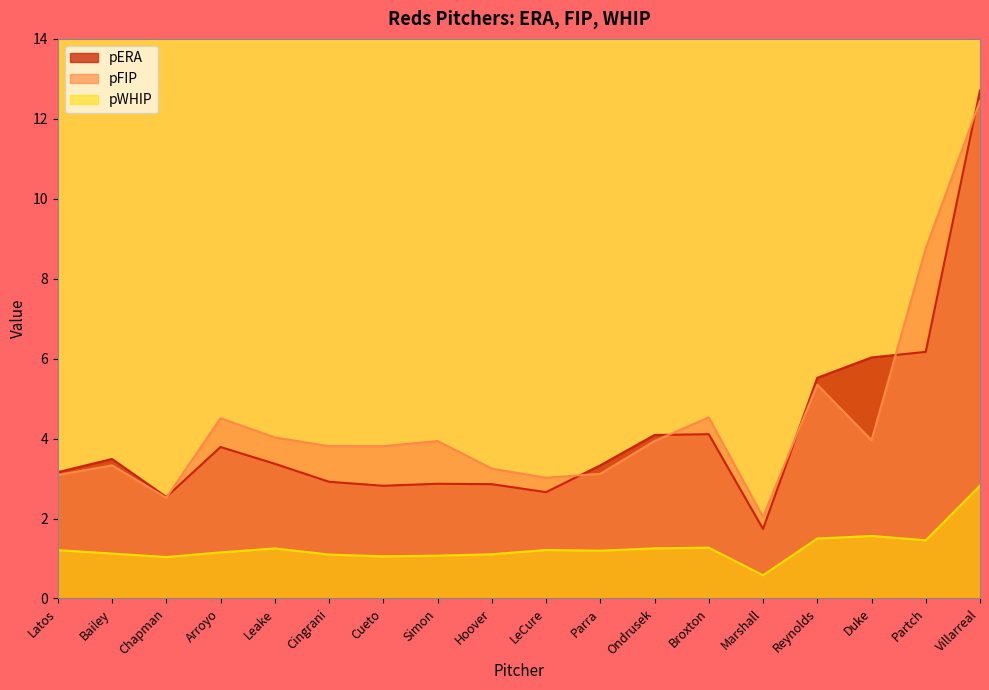

What is the total value across all series at Chapman?

6.1